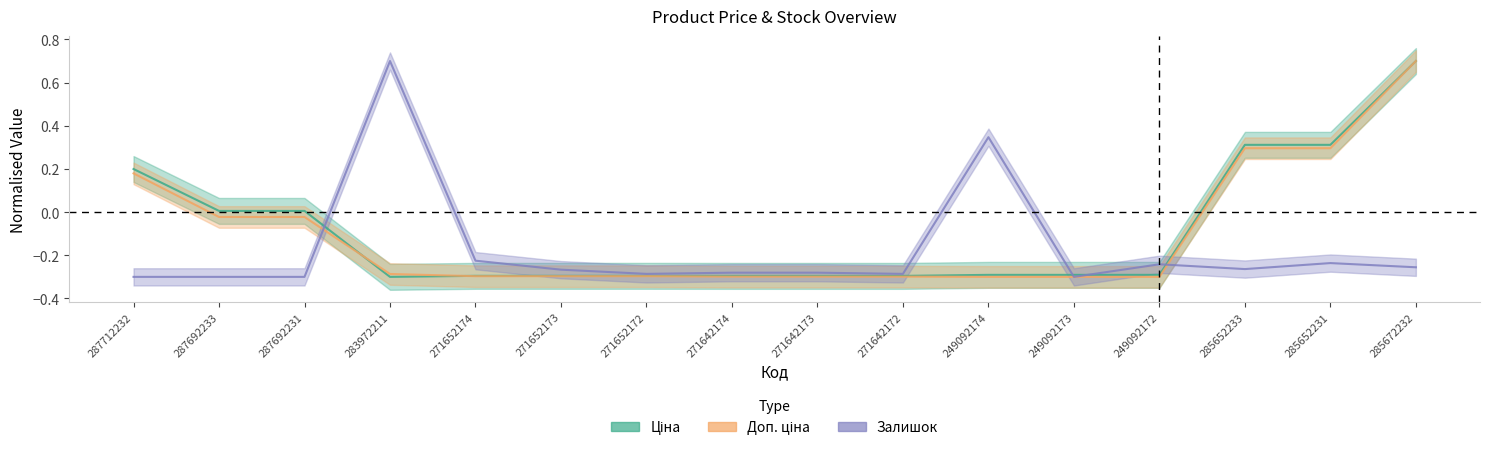

What is the difference between the second highest and minimum values in the Залишок series?

0.6